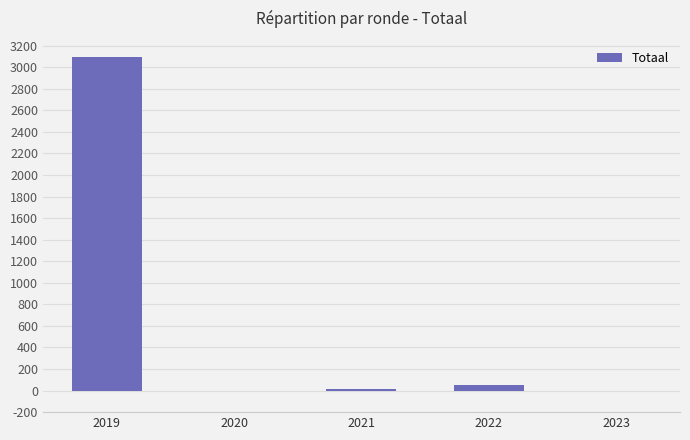

Count the number of categories in the chart.

5